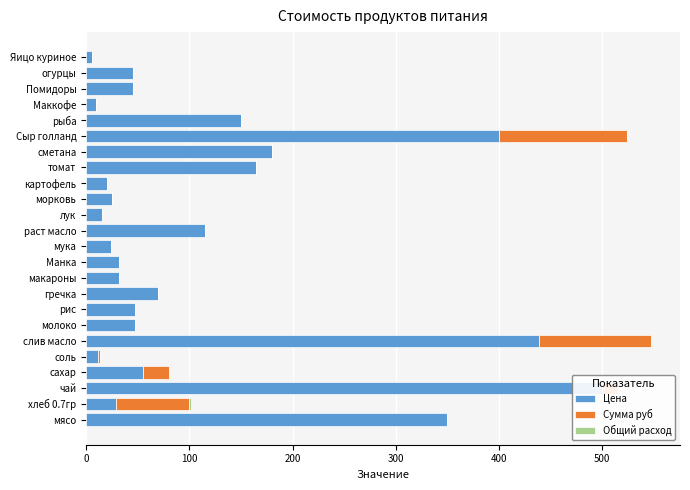

Count the number of data series in this chart.

3